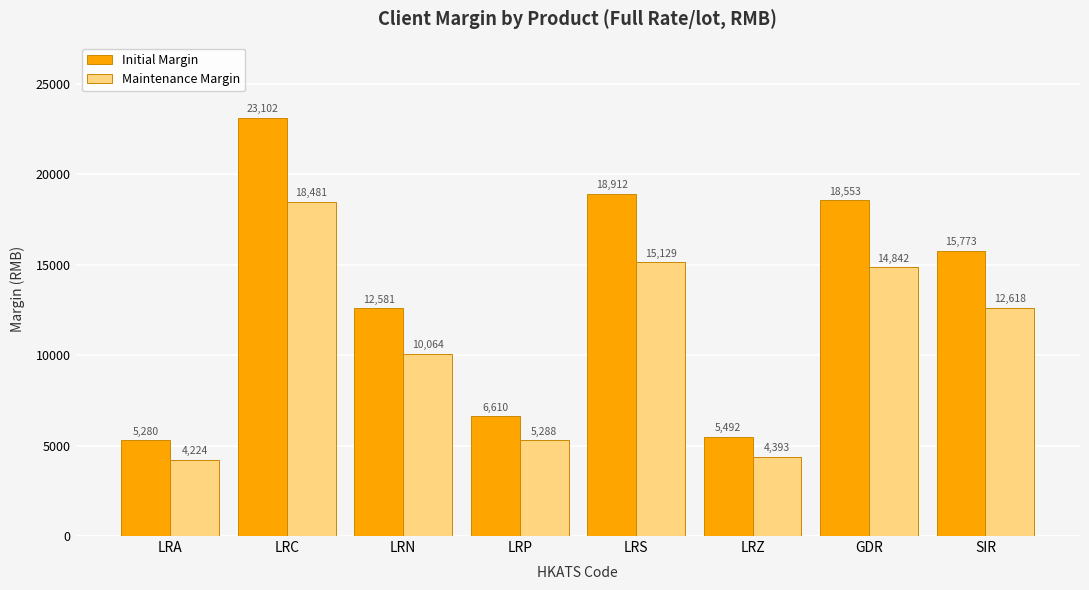

How many bars are there in each group?

2